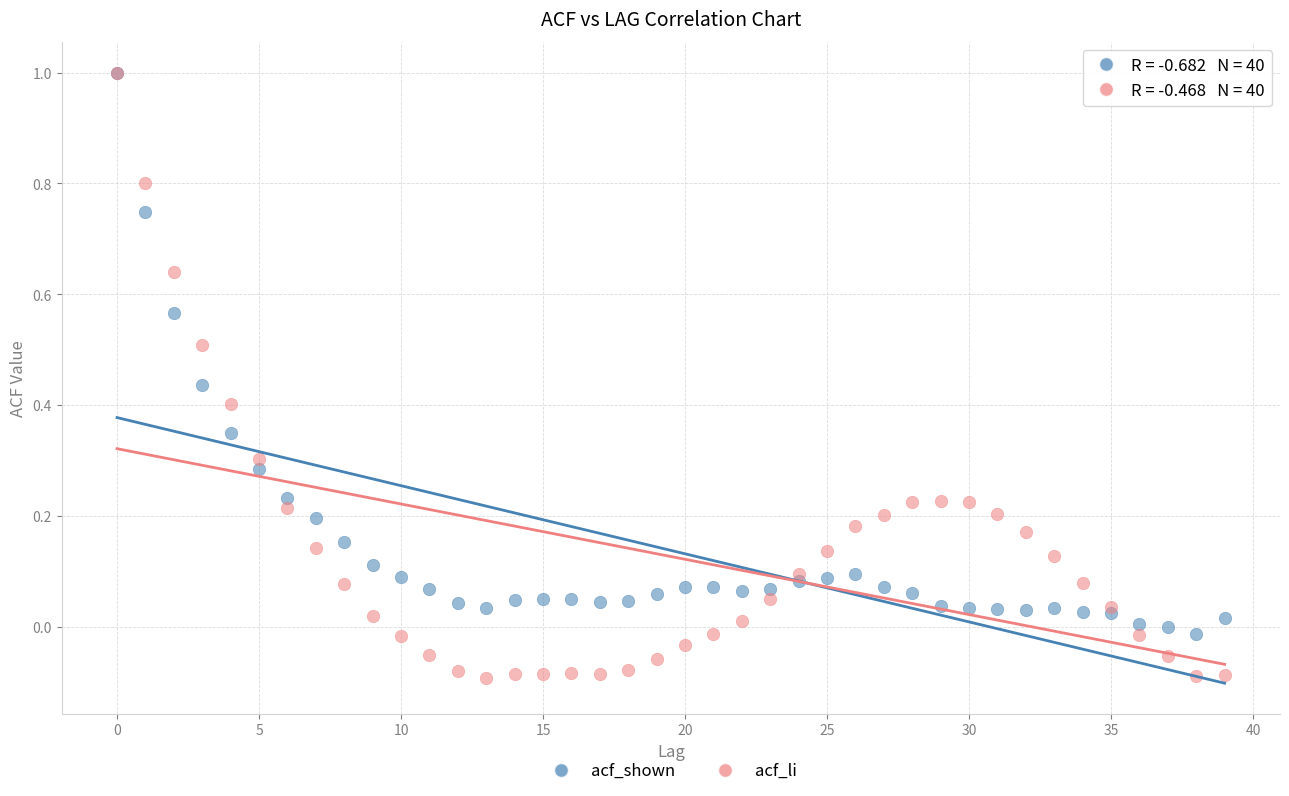

What are all the series names shown in the legend?

acf_shown, acf_li